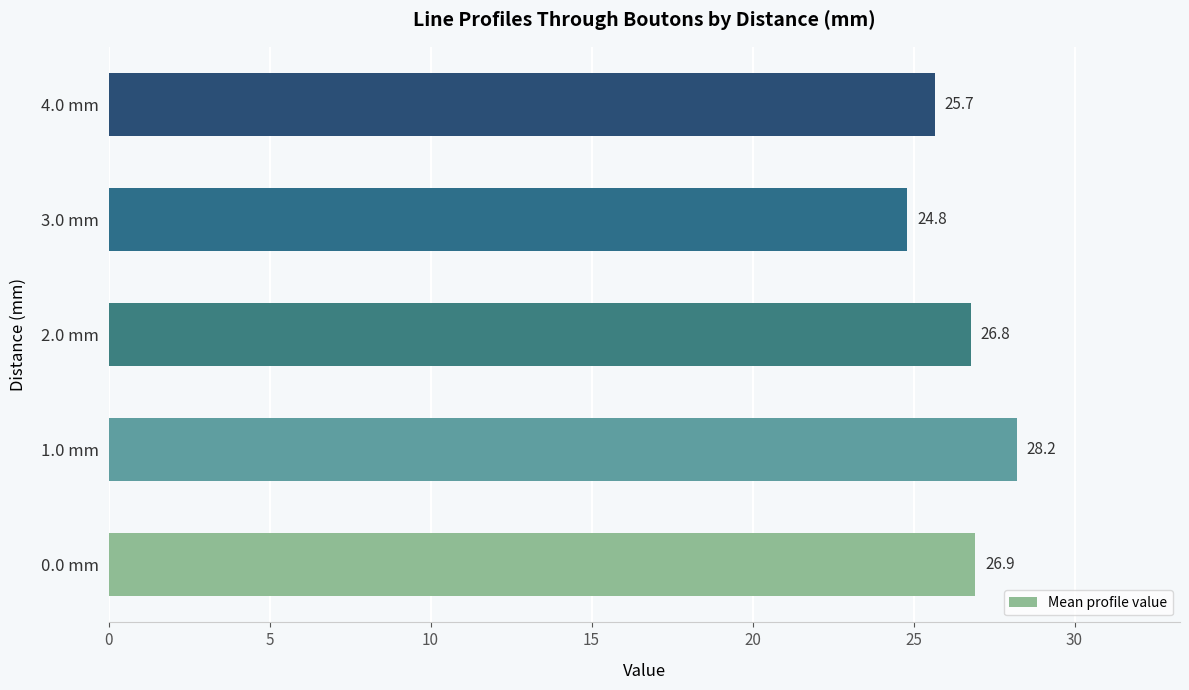

Count the number of data series in this chart.

1